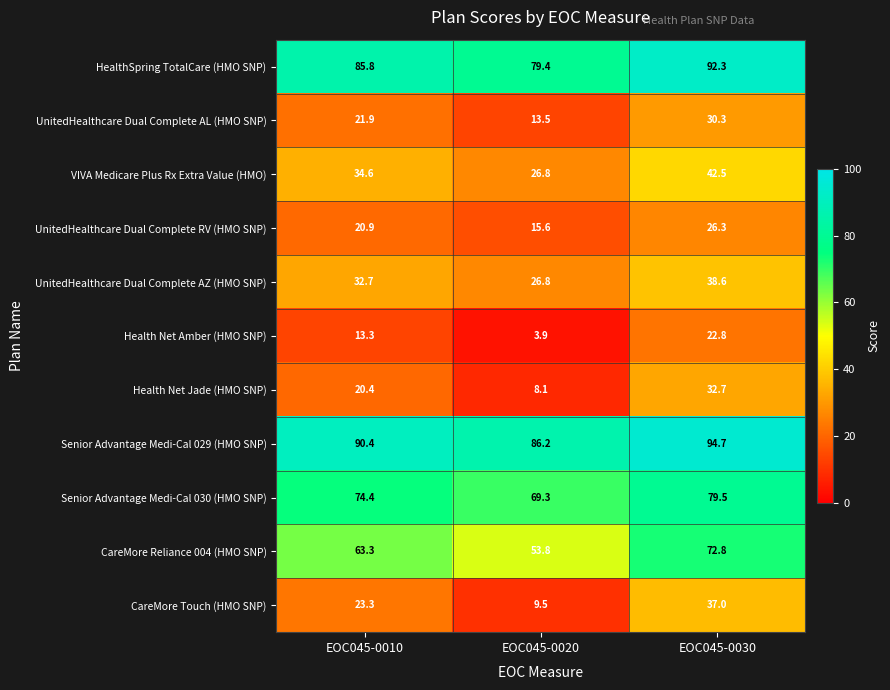

What is the difference between the maximum and second lowest values in the UnitedHealthcare Dual Complete RV (HMO SNP) series?

5.4